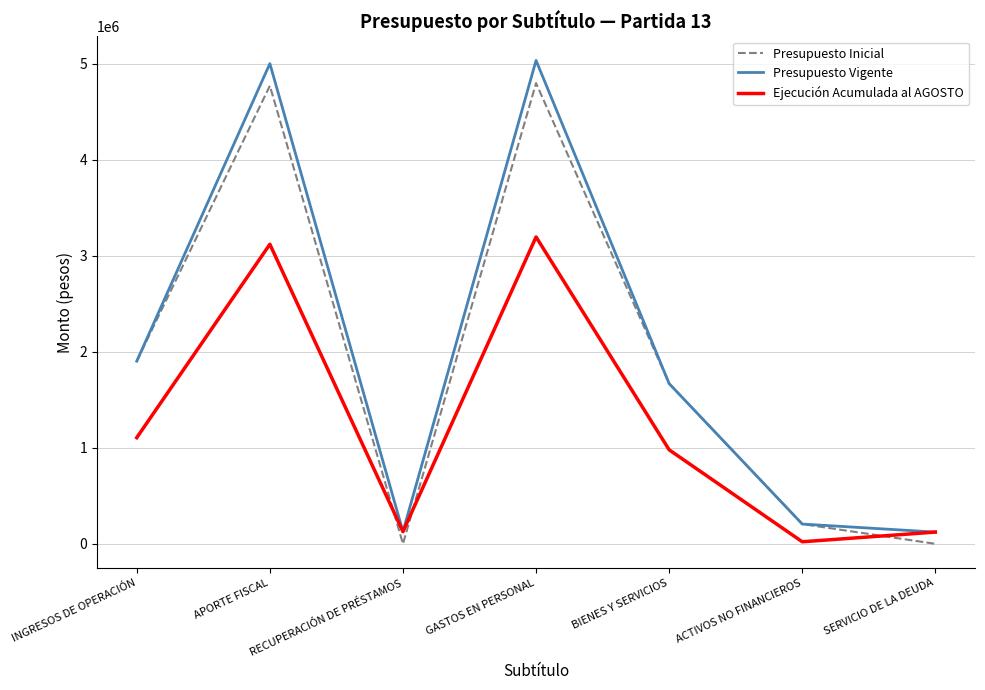

Is the value of Presupuesto Vigente at GASTOS EN PERSONAL greater than the value of Ejecución Acumulada al AGOSTO at BIENES Y SERVICIOS?

Yes